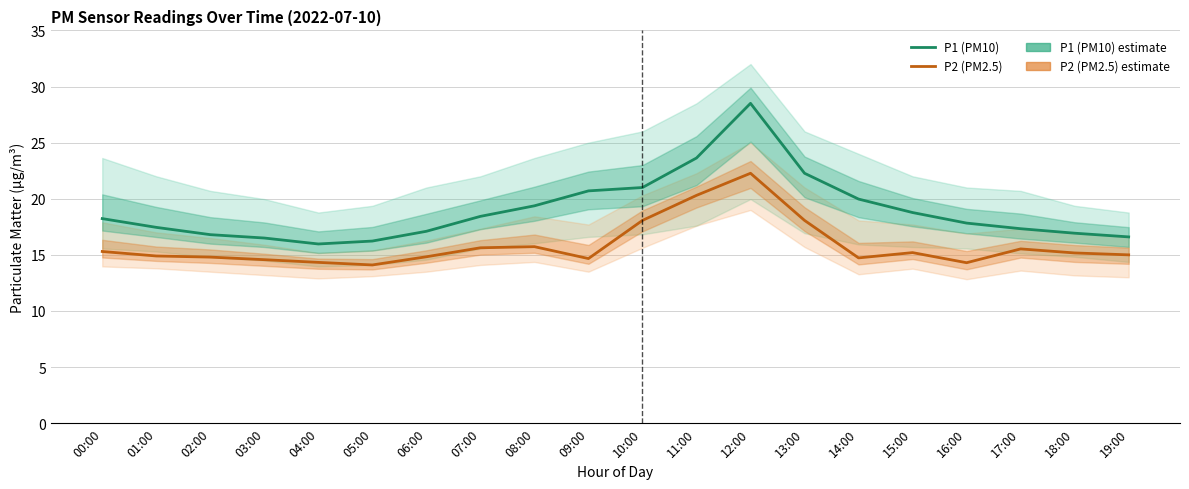

True or false: P2 (PM2.5) and P1 (PM10) intersect in this chart.

False